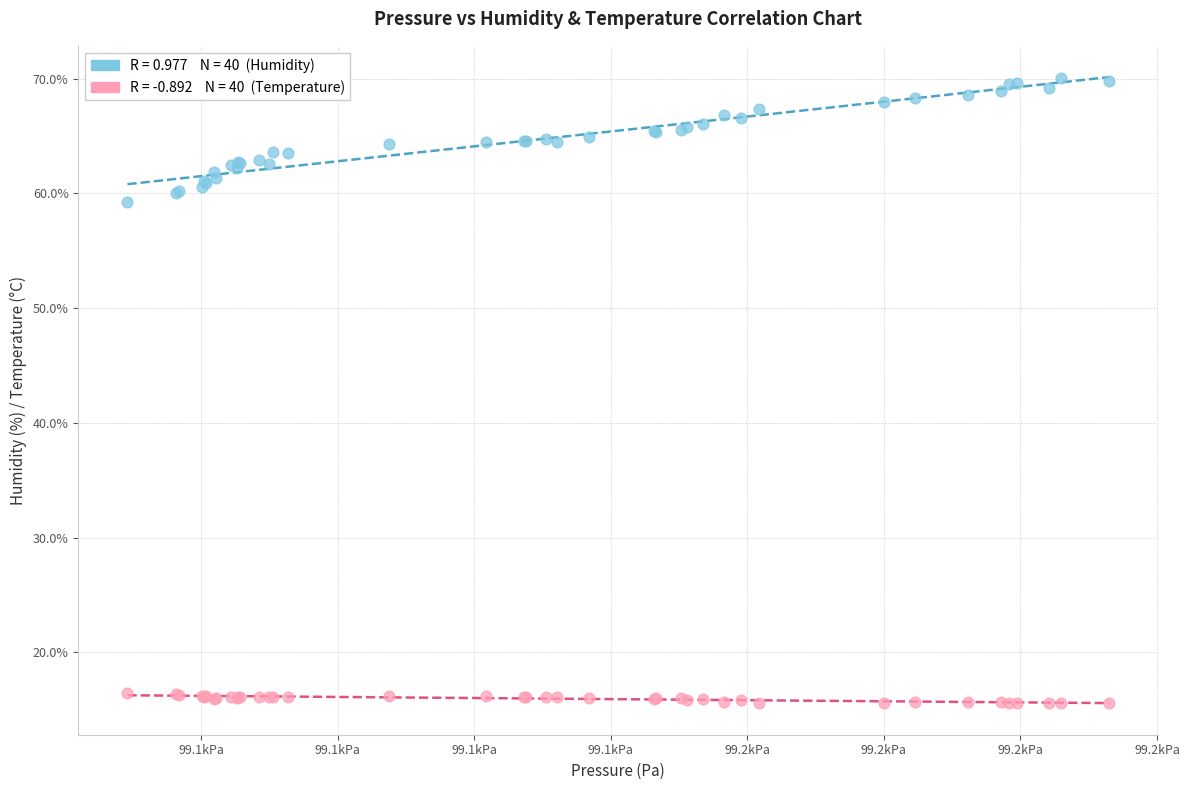

Across all series, what Y value is closest to 42?

59.2